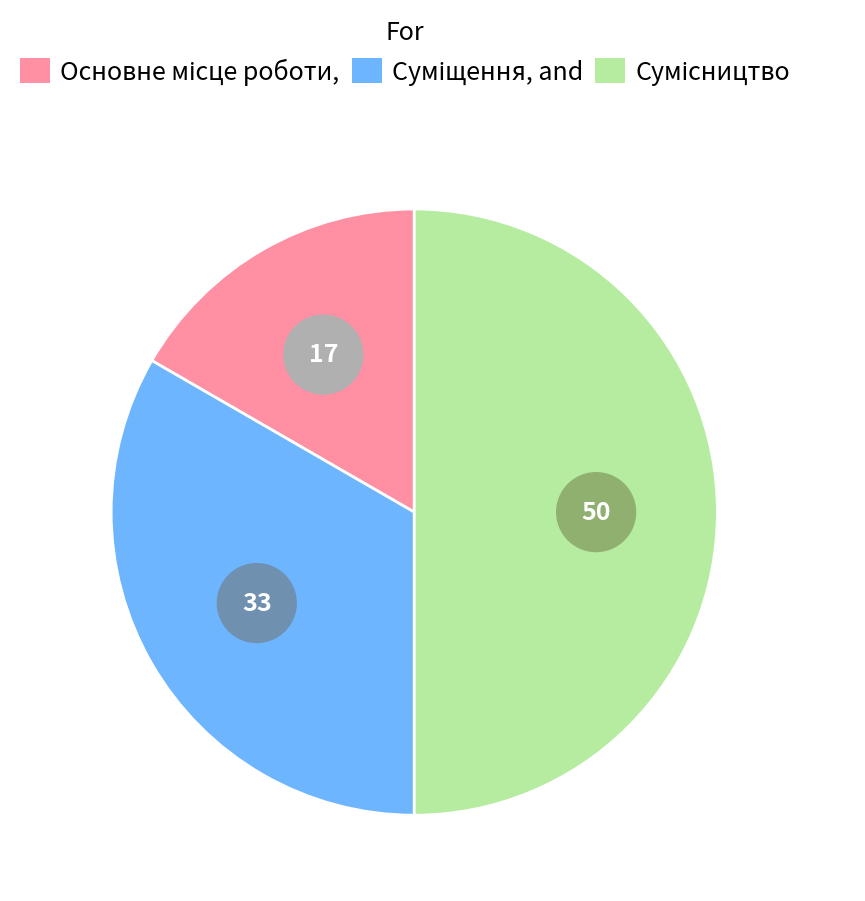

What is the smallest slice in the pie chart?

Основне місце роботи